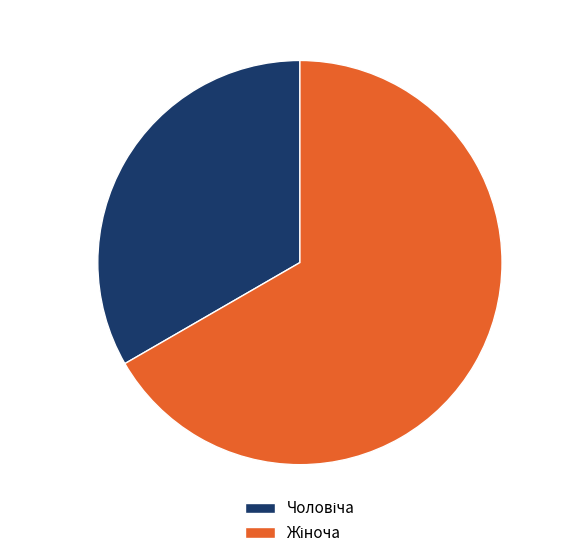

Is there any slice that represents more than half of the pie?

Yes